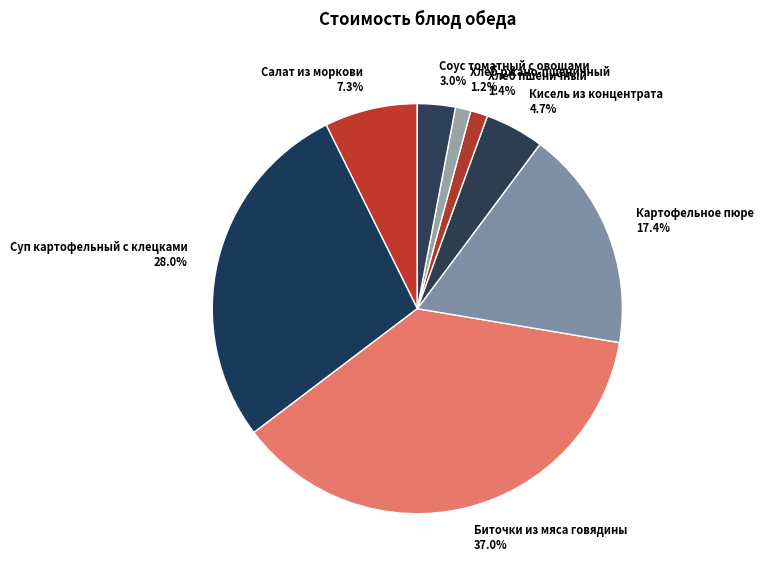

True or false: Хлеб ржано-пшеничный accounts for 11% of the total.

False